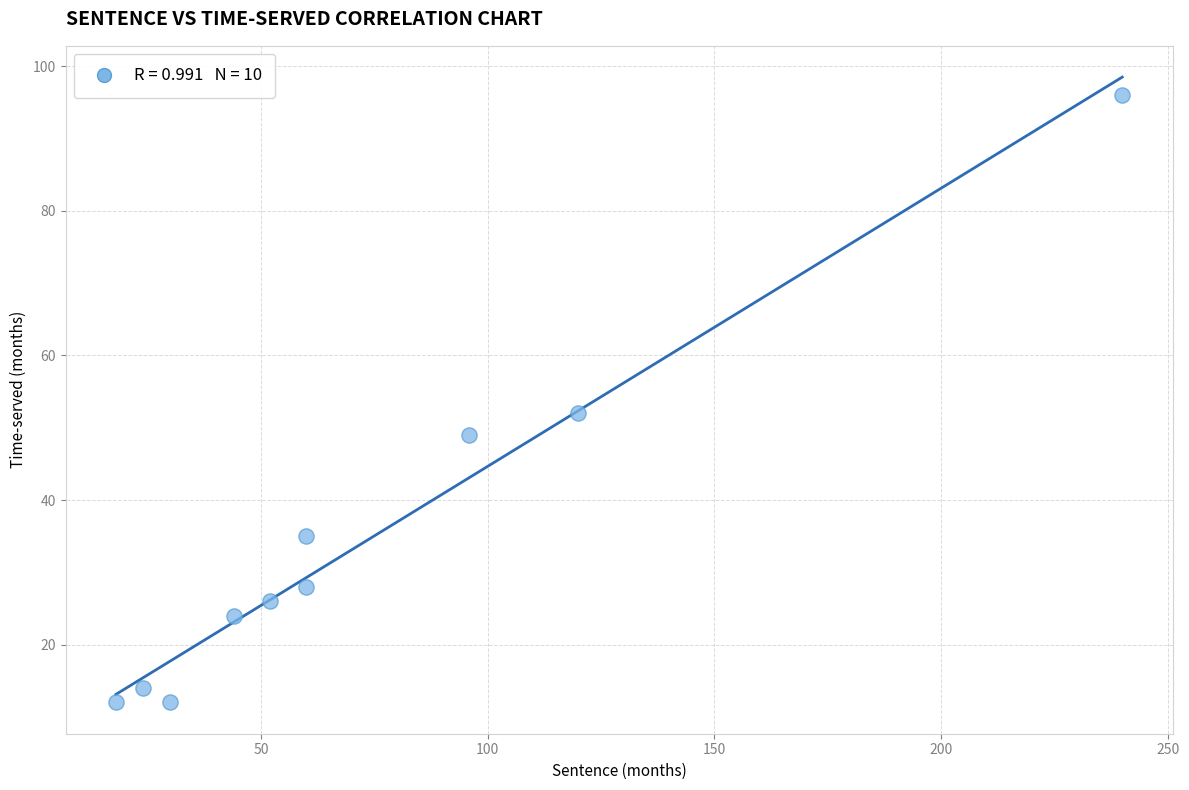

What is the average X value?

74